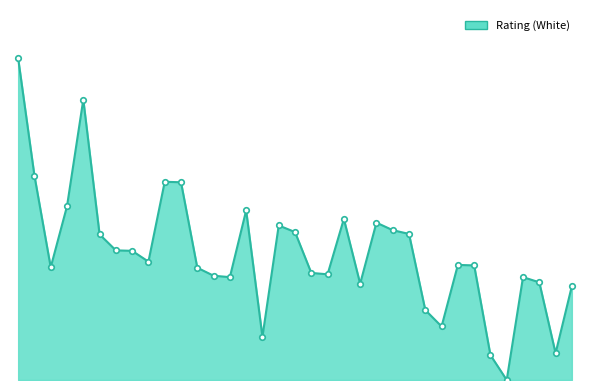

What is the difference between the maximum and minimum values?

685